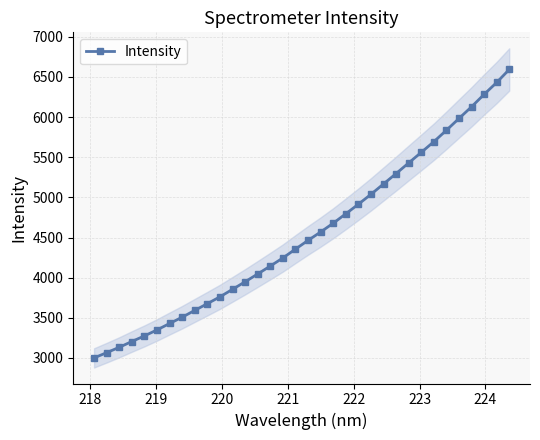

What is the value of the Intensity point at the 10th from the left?

3676.5